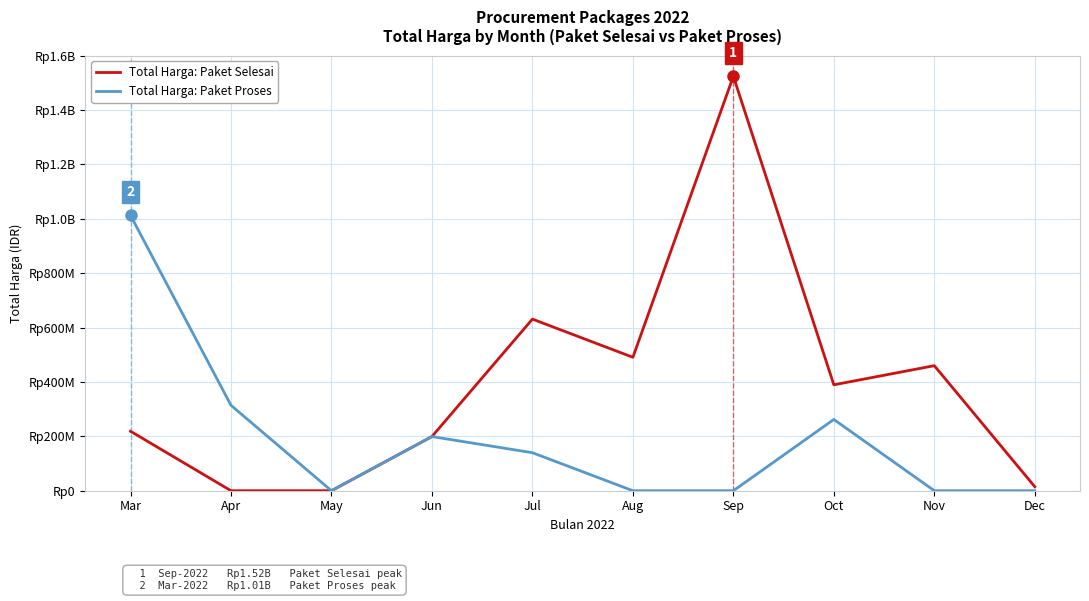

Does the chart display data point markers on the line(s)?

No